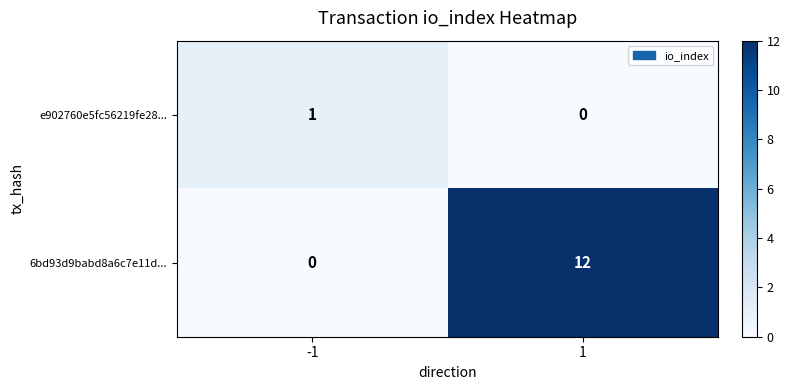

Rank the series at 1 from lowest to highest value.

e902760e5fc56219fe28..., 6bd93d9babd8a6c7e11d...